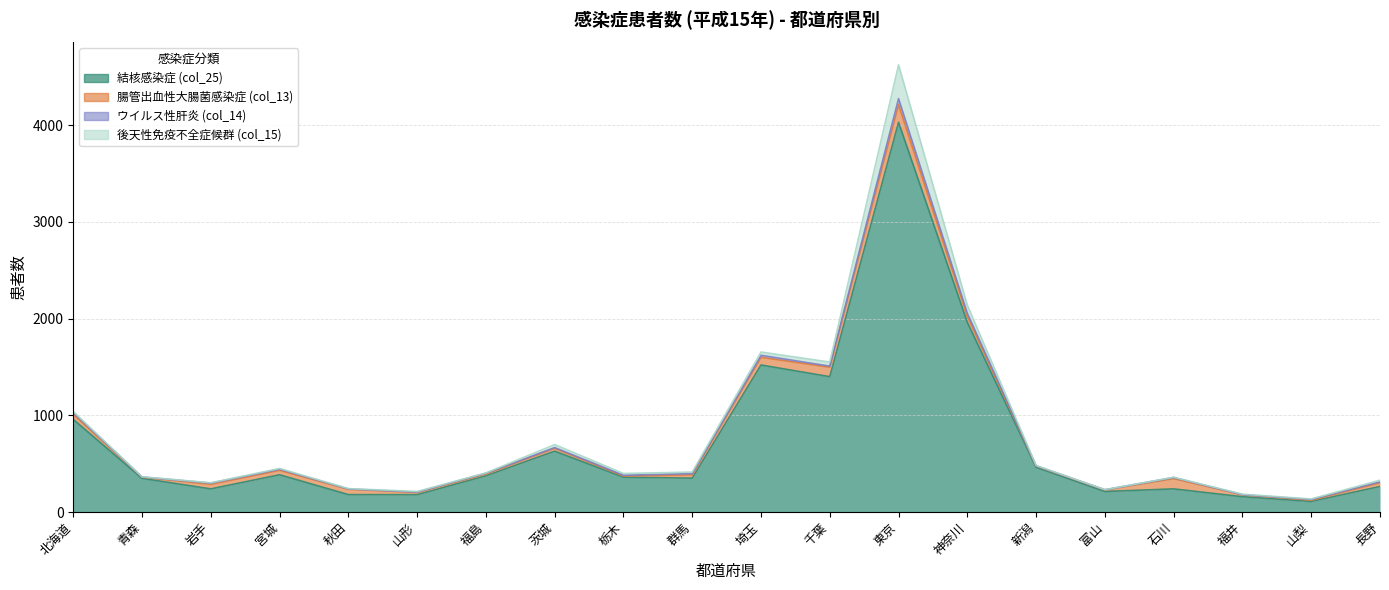

What is the maximum value shown in the chart?

4029